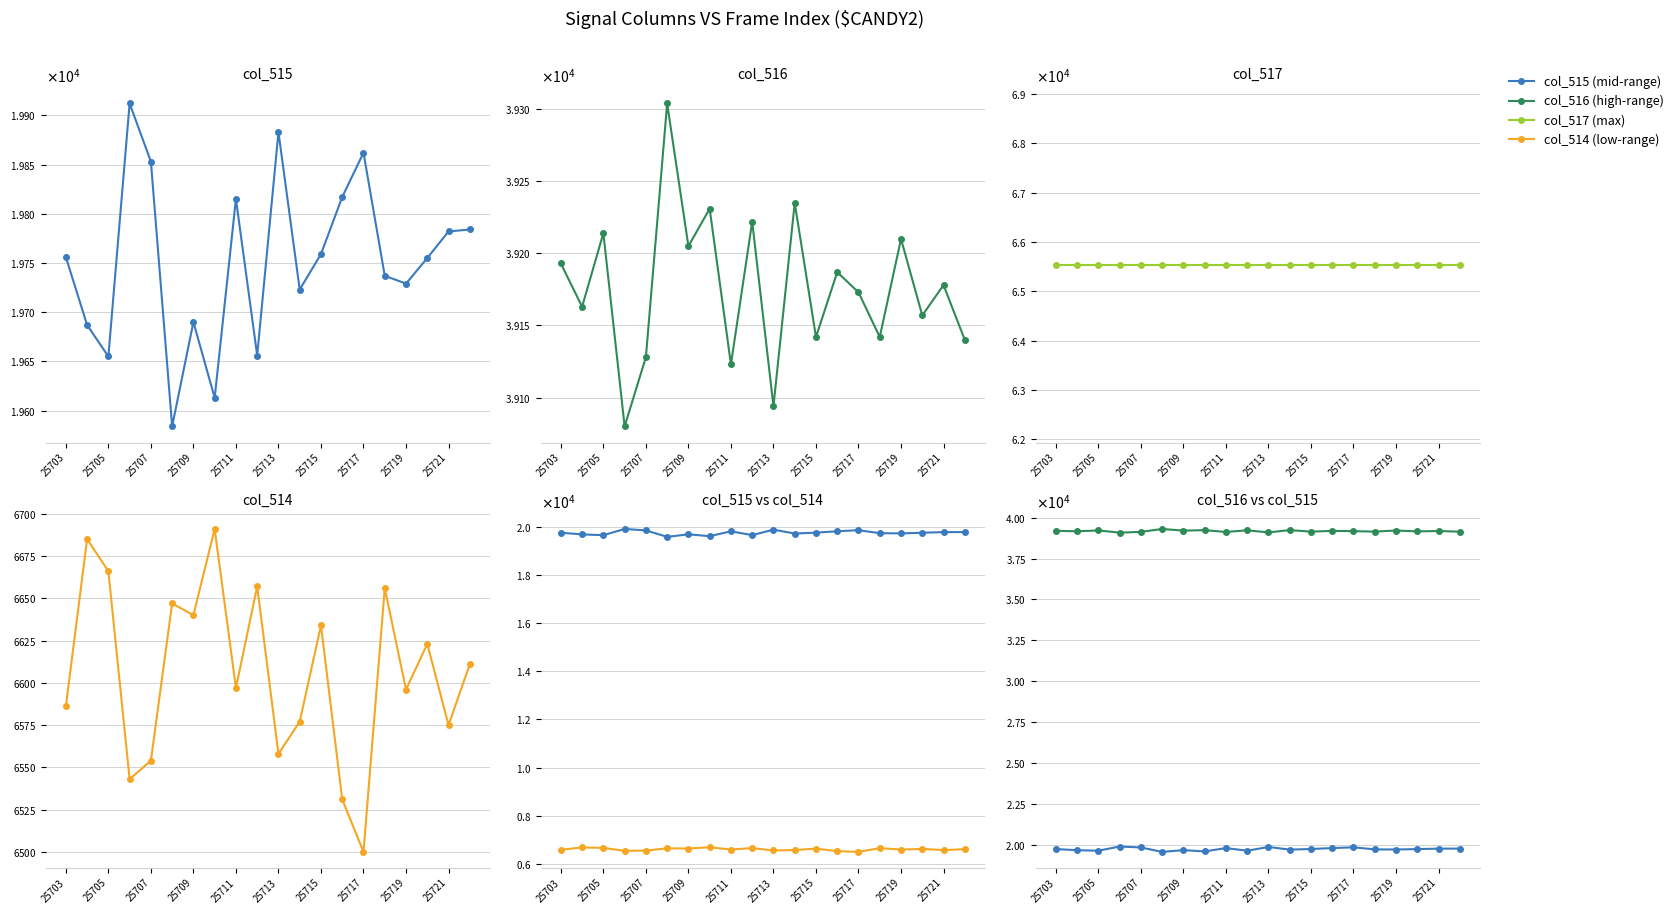

At which category is the sum across all series the highest?

25703